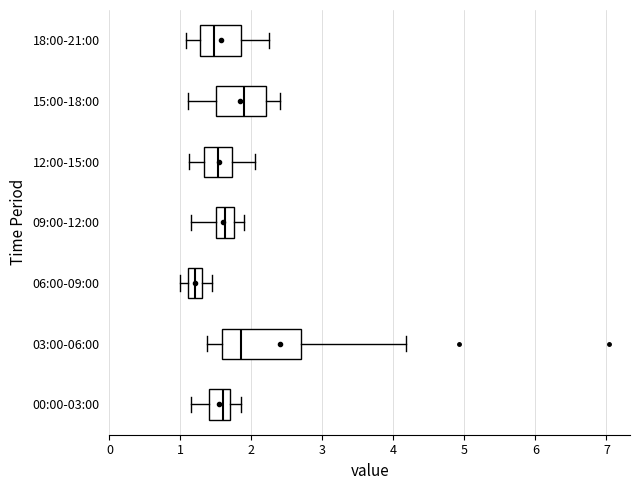

Comparing the boxes themselves (not the whiskers), which one is the widest?

03:00-06:00